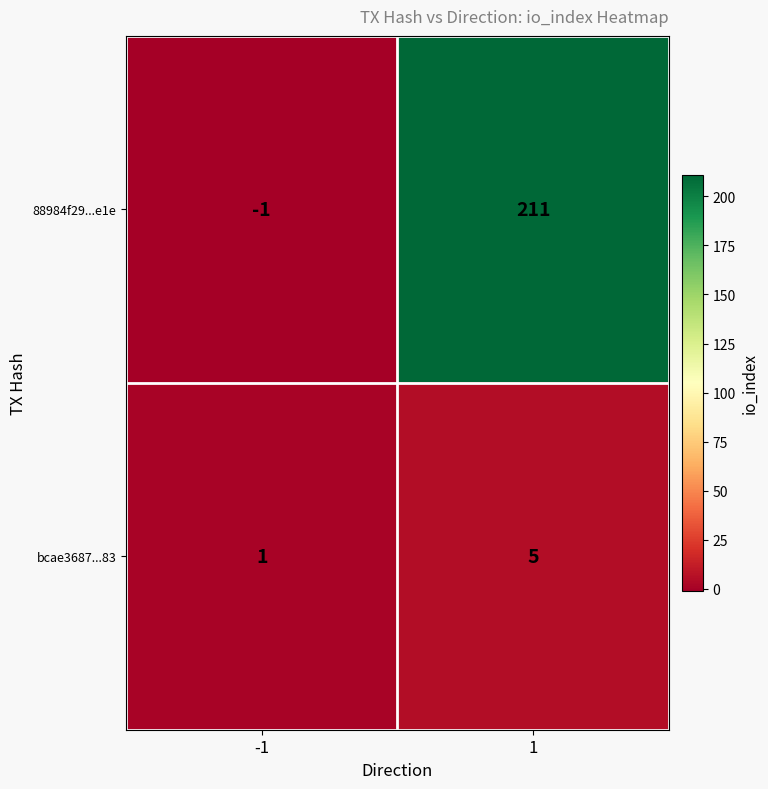

What is the greatest value displayed?

211